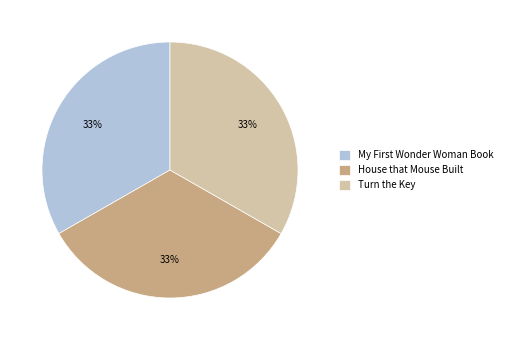

Does any single category account for the majority?

No